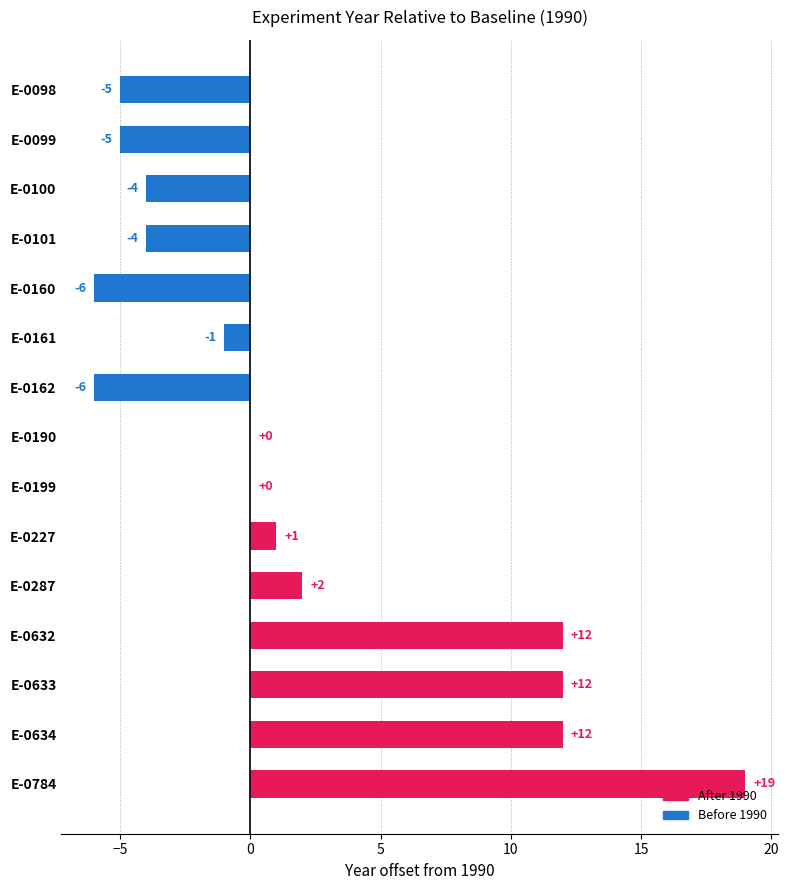

What is the sum of all values?

27